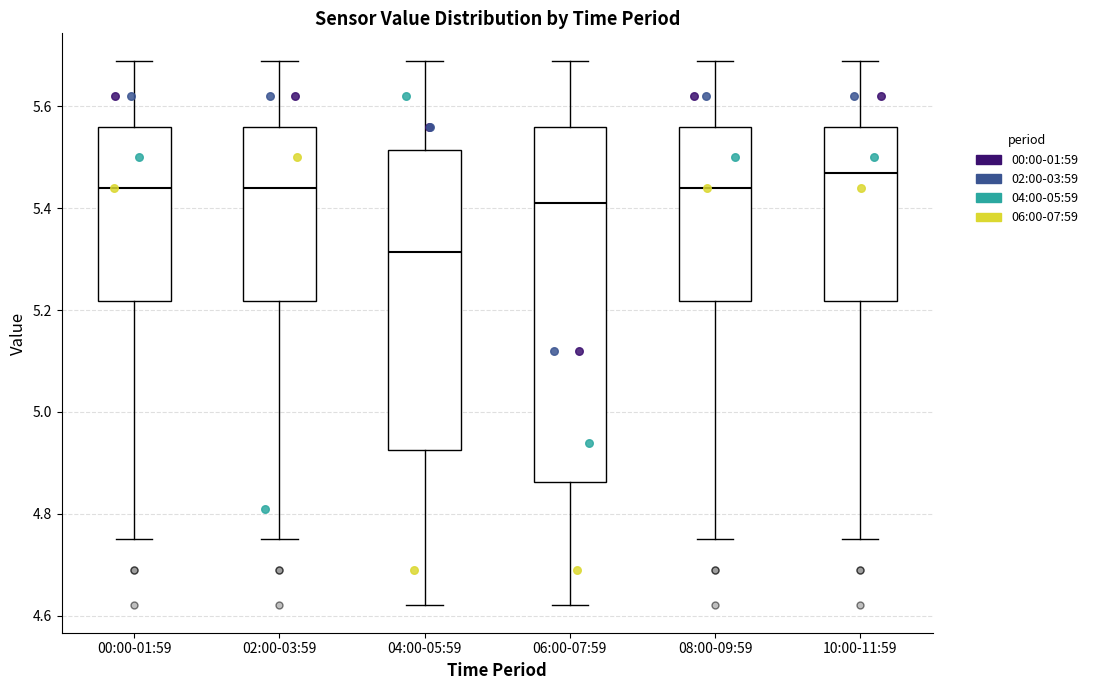

Which box has the lowest median line?

04:00-05:59